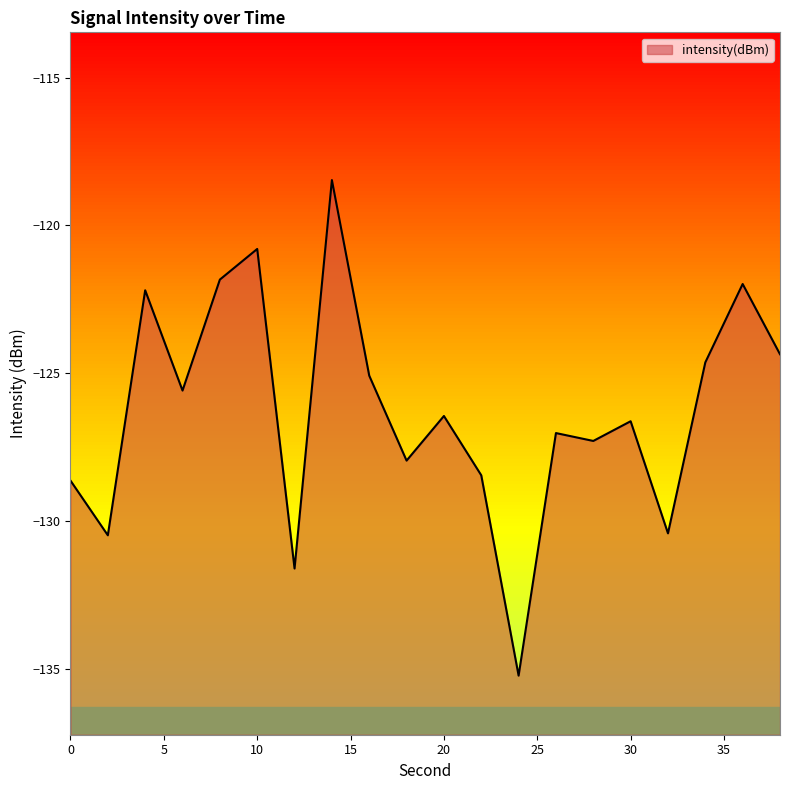

What is the difference between the maximum and minimum values?

16.8